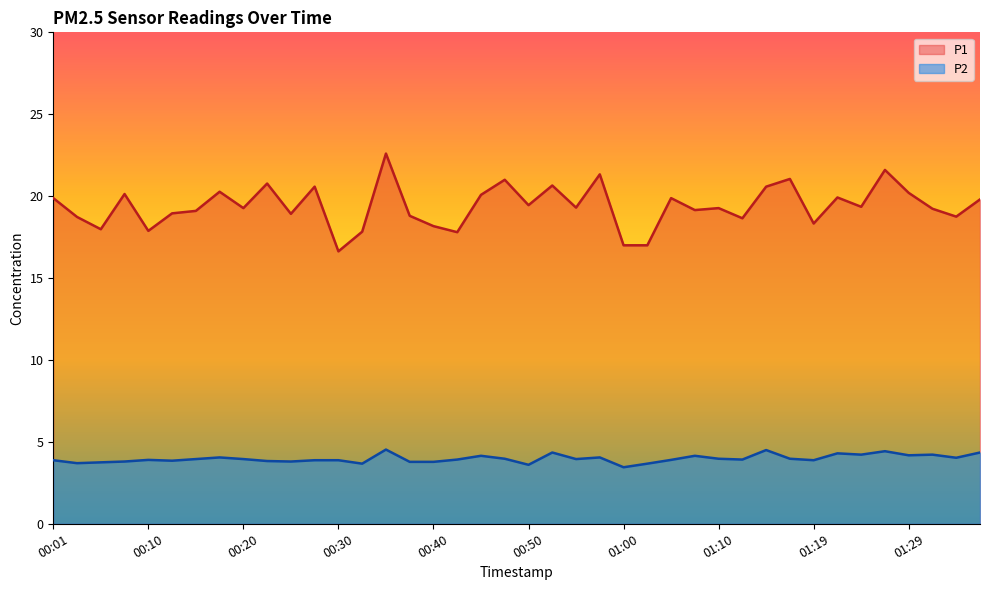

What is the minimum value for P1?

16.6